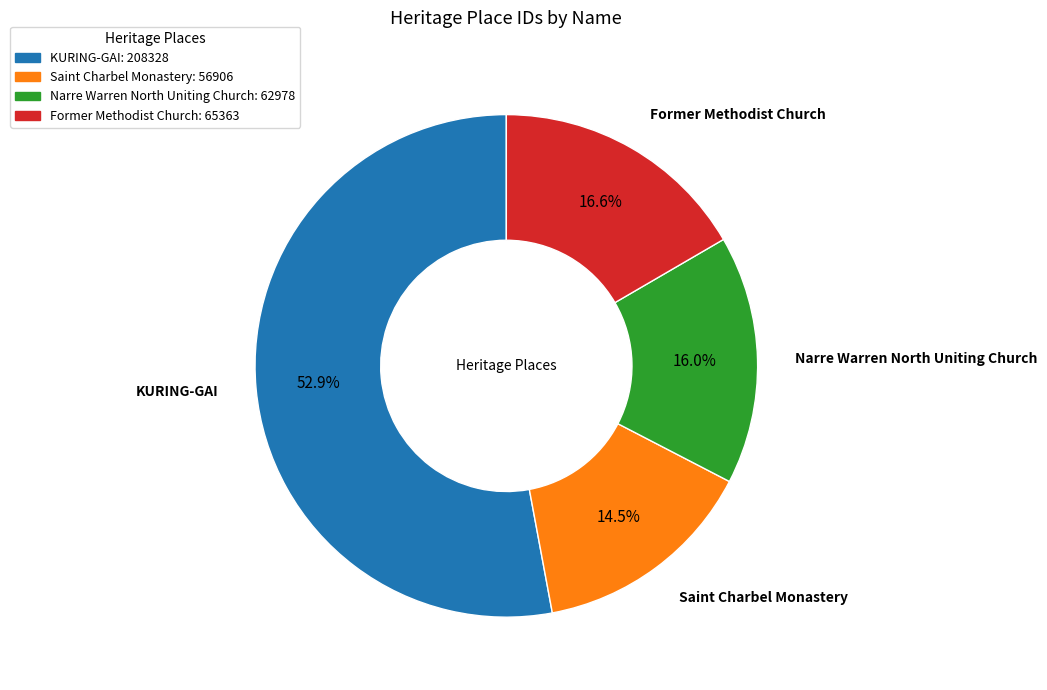

Is the sum of KURING-GAI and Former Methodist Church greater than half?

Yes